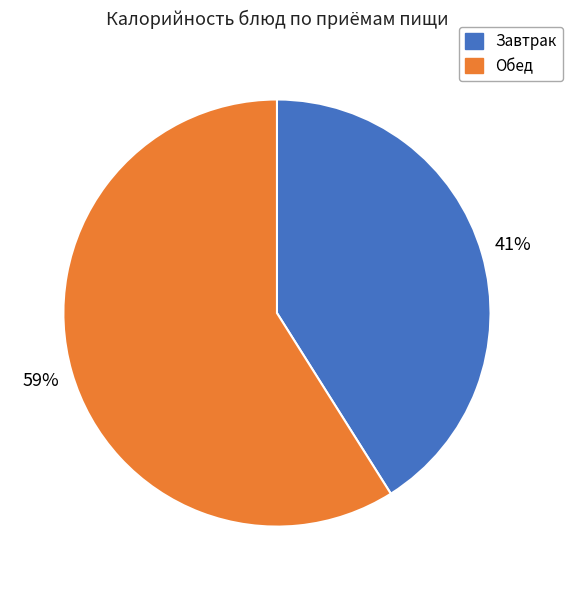

How many segments does this pie chart have?

2